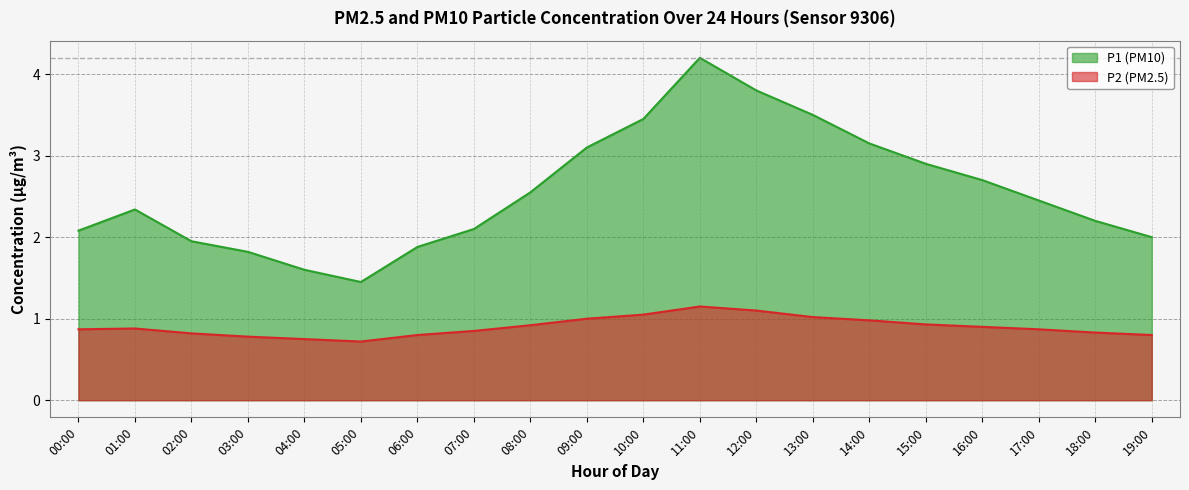

True or false: P2 and P1 intersect in this chart.

False